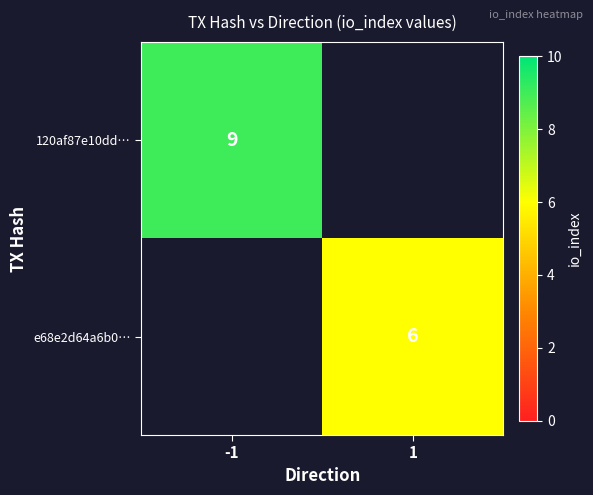

Is it true that e68e2d64a6b0… equals 3 at 1?

False